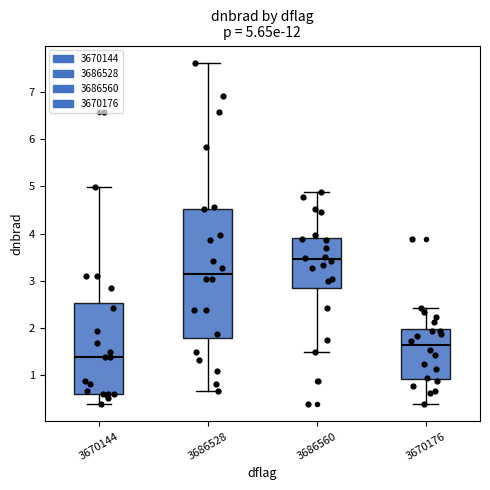

Comparing the boxes themselves (not the whiskers), which one is the tallest?

3686528